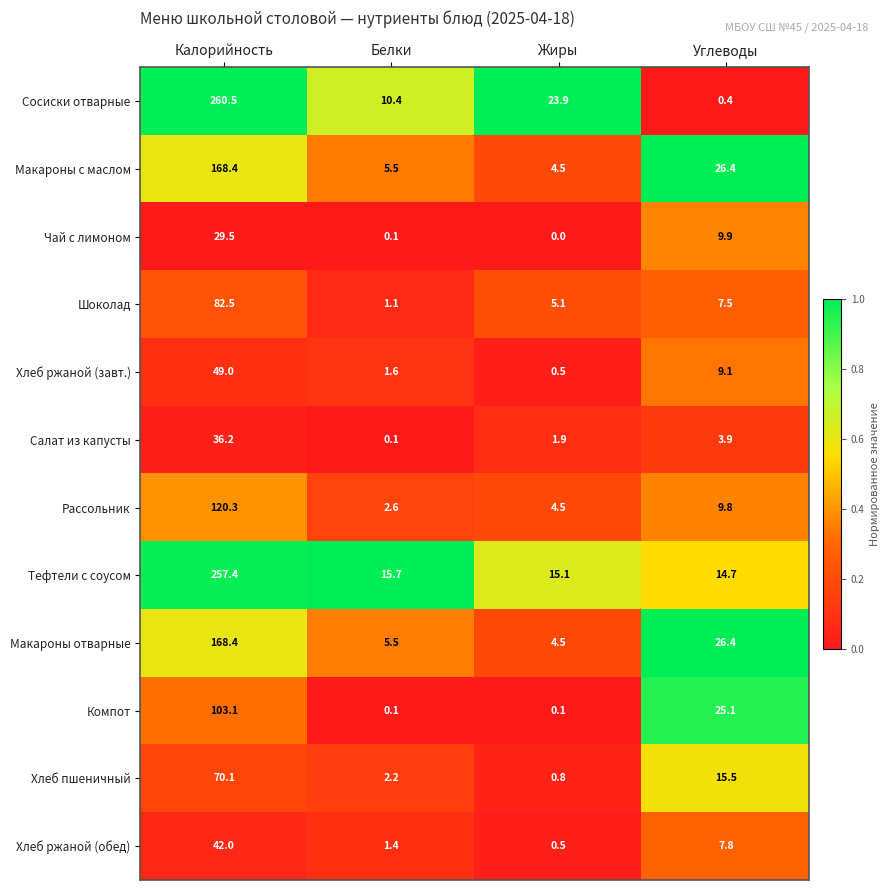

What is the spread (max minus min) of values at Углеводы?

26.0